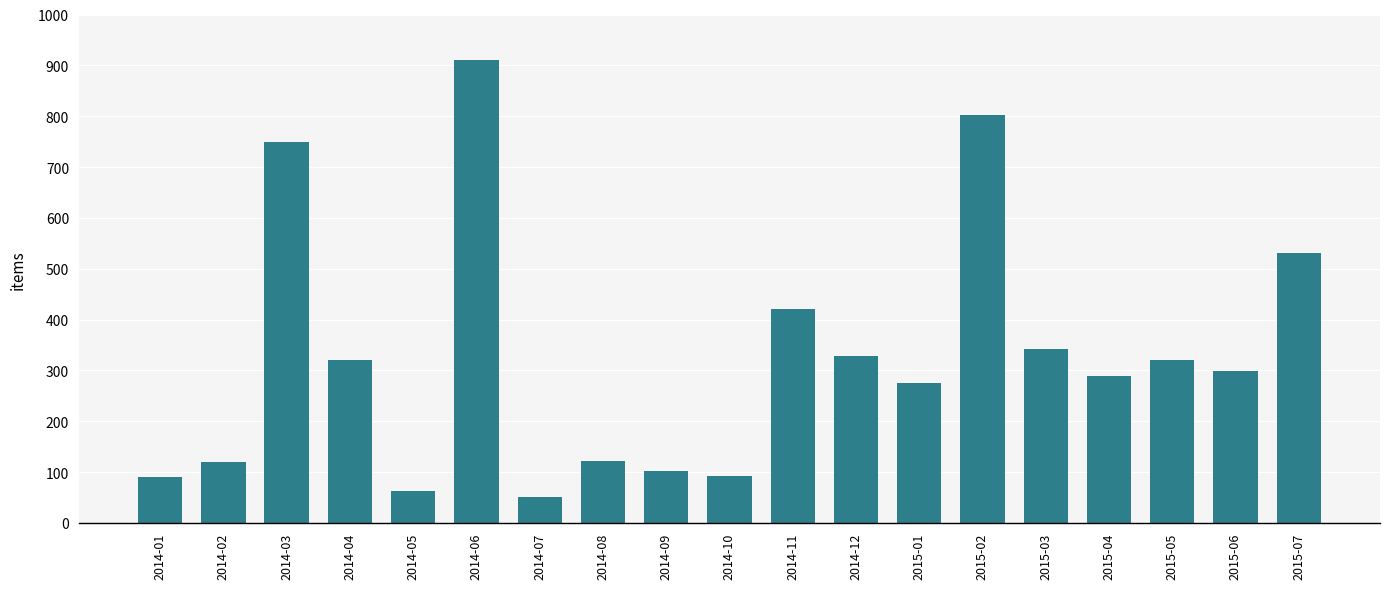

The value at 2015-01 is 276. True or false?

True